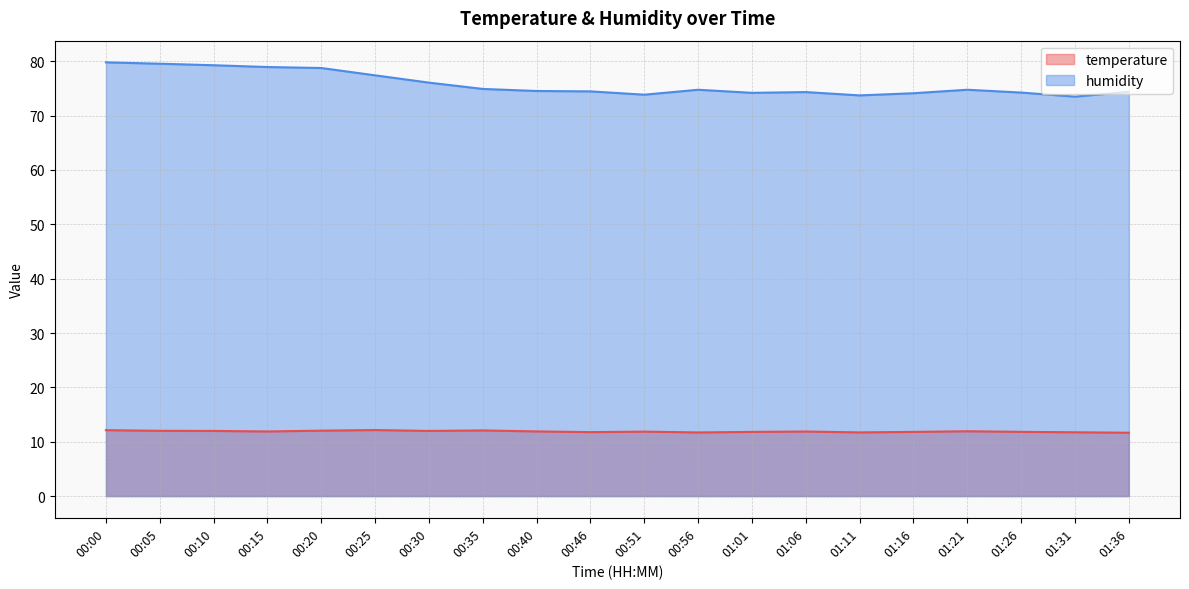

What is the greatest value displayed?

79.8